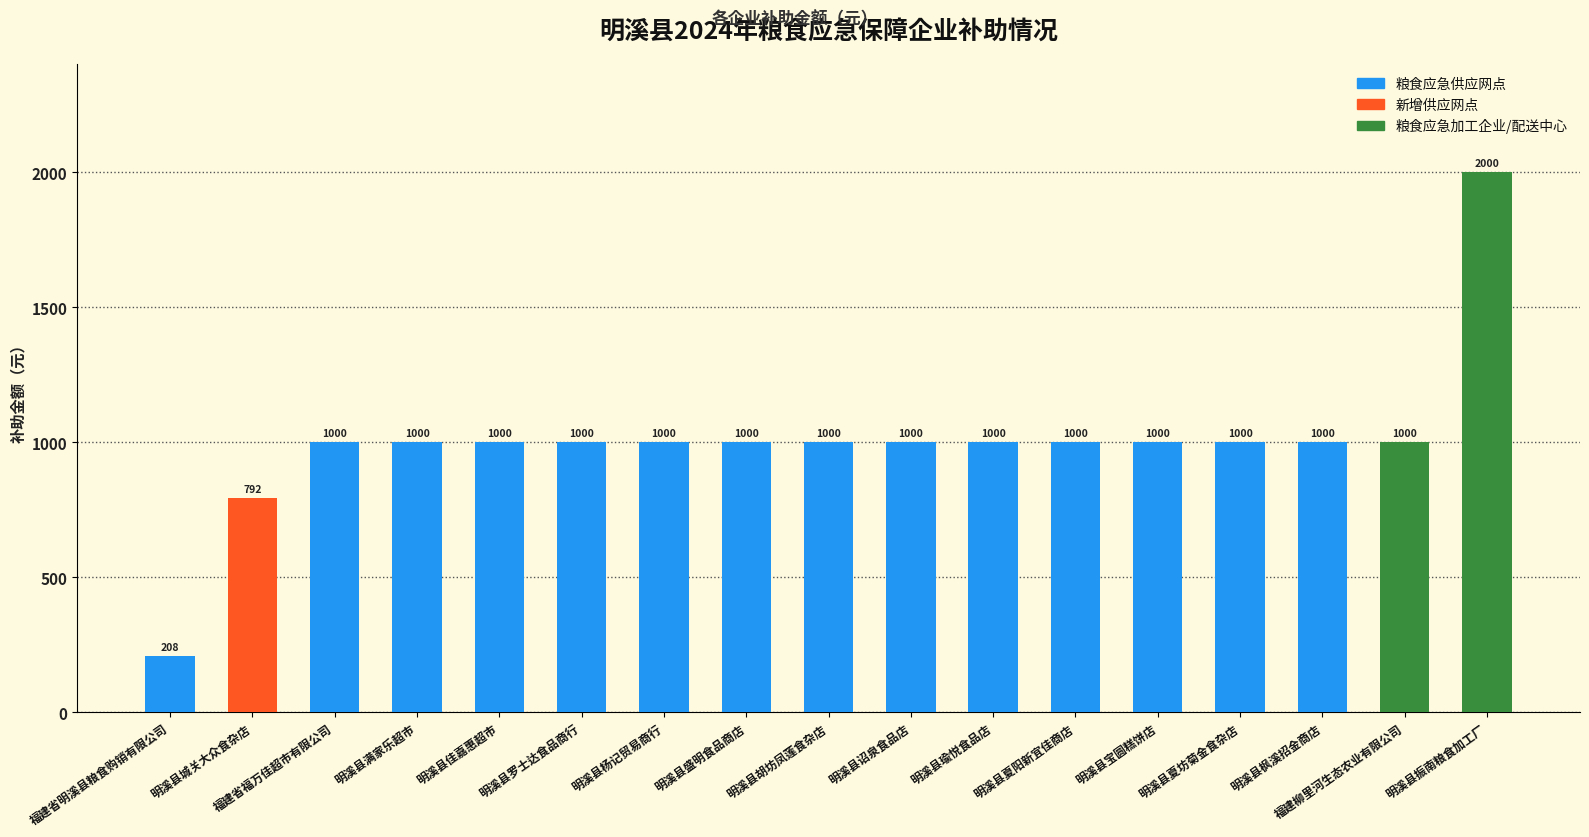

True or false: the data shows 1738 at 明溪县罗士达食品商行.

False